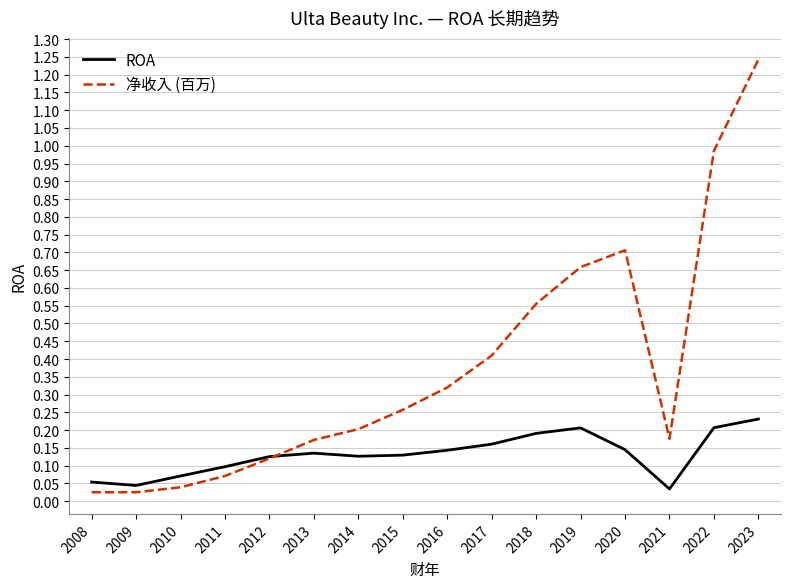

Which category has the highest value across all series?

2023